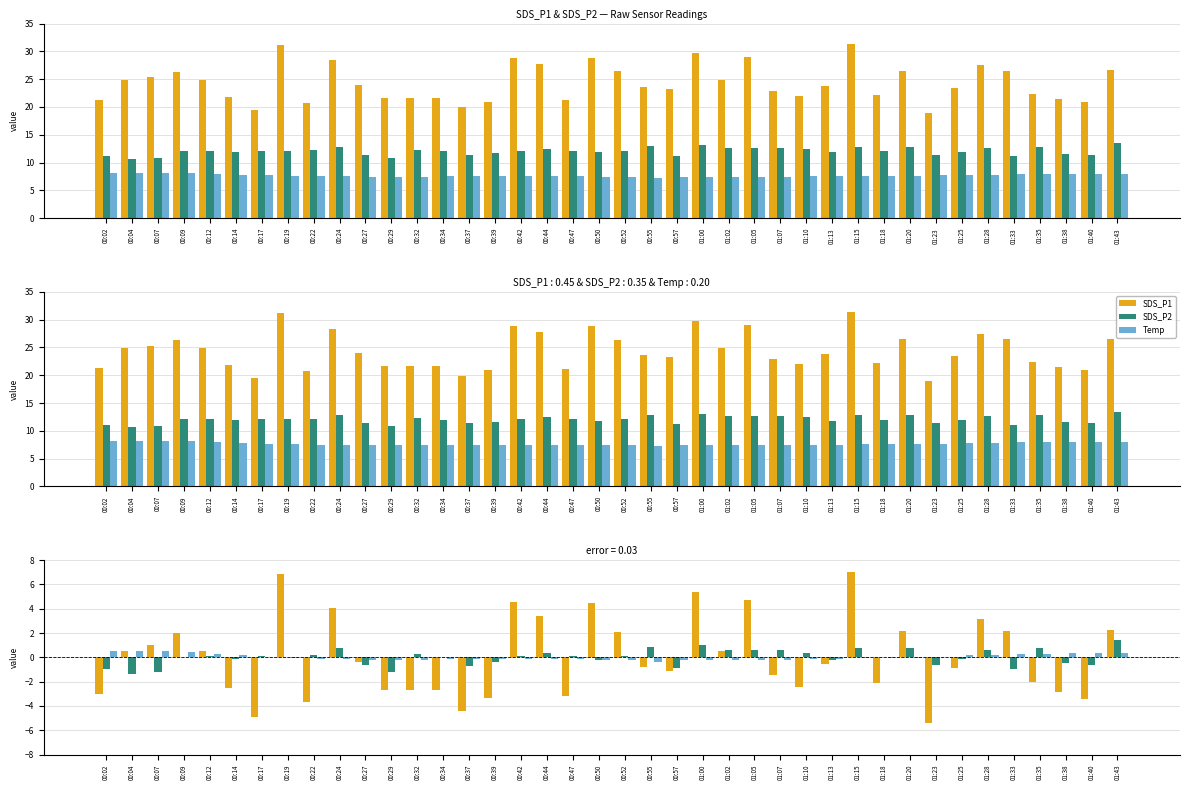

How many distinct data groups are displayed?

3